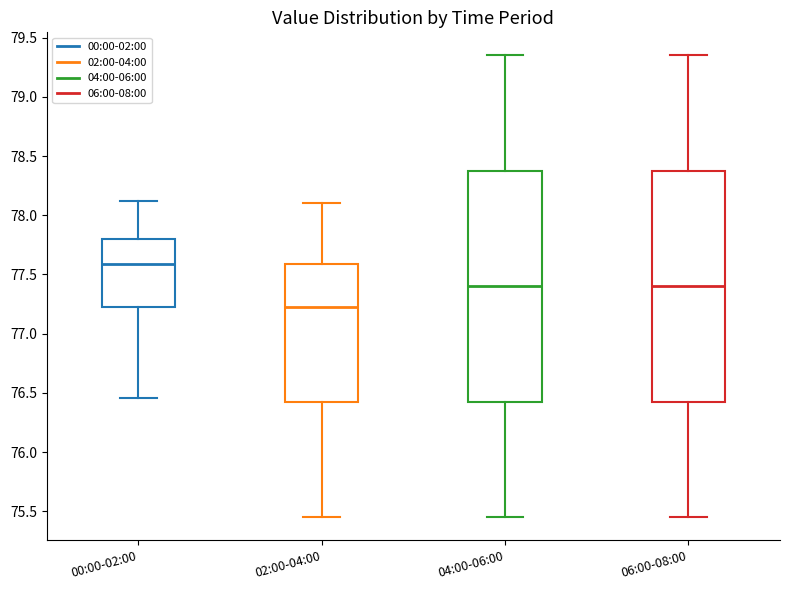

Which box's median line is the highest?

00:00-02:00